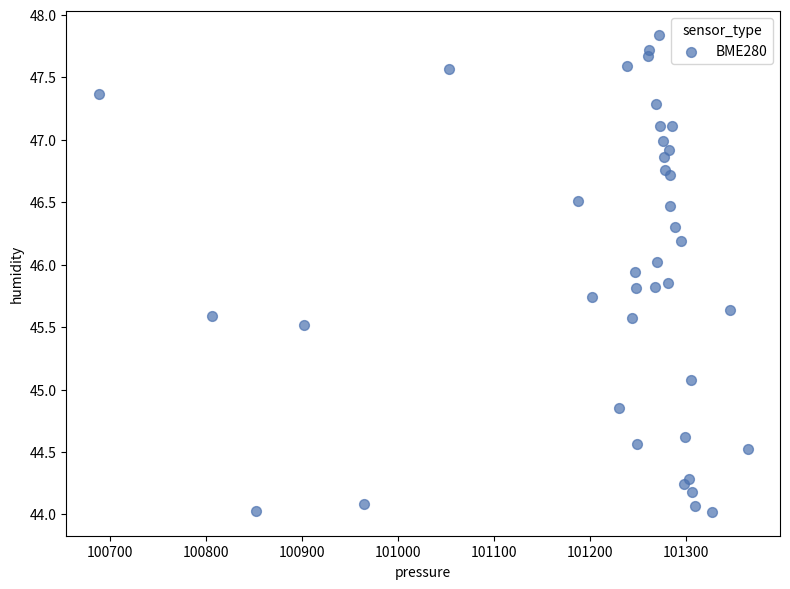

What Y value in the scatter plot is closest to 45?

45.1